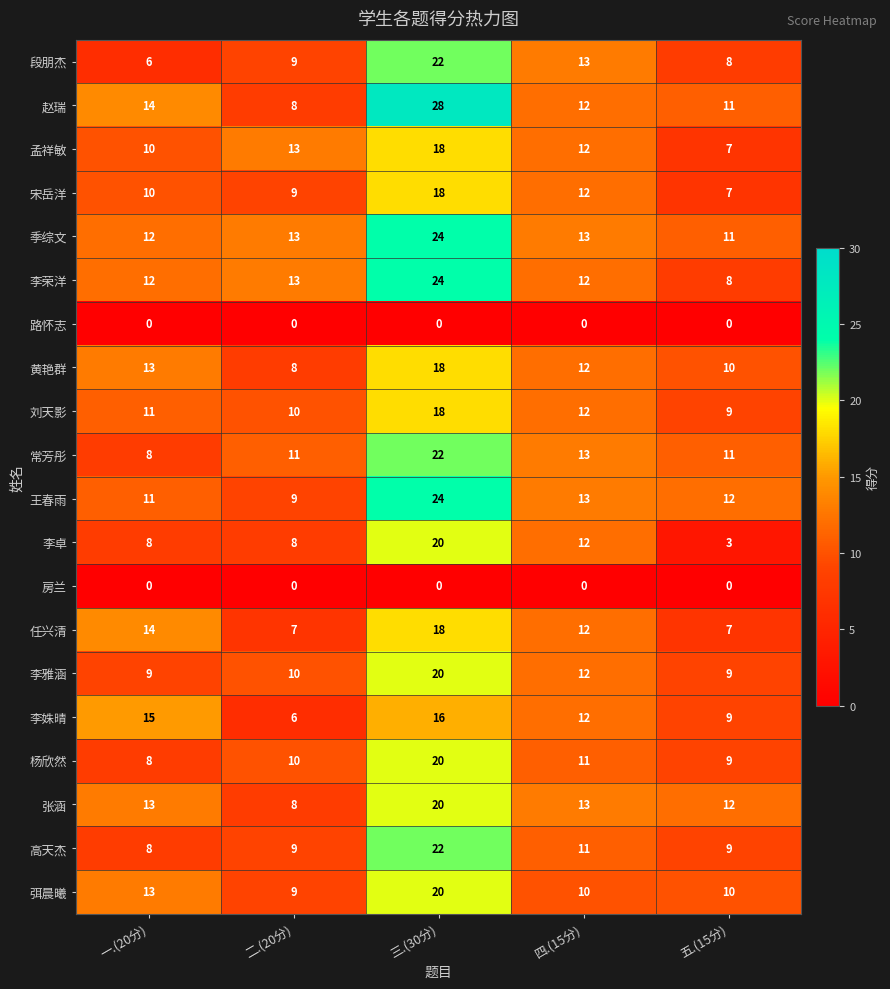

Where is 杨欣然 nearest to the value 14?

四.(15分)